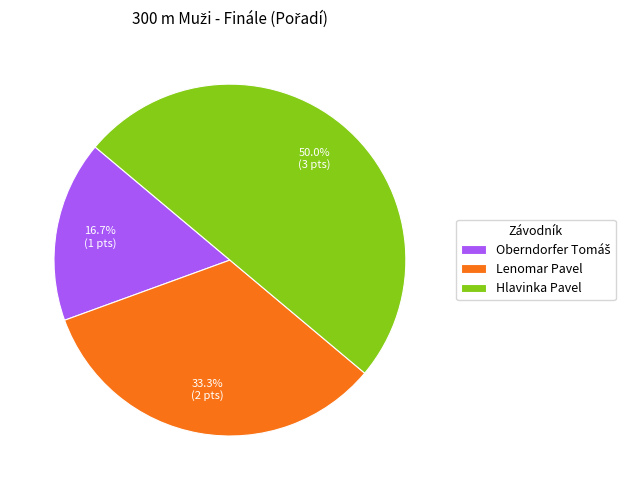

Which slice is the largest?

Hlavinka Pavel